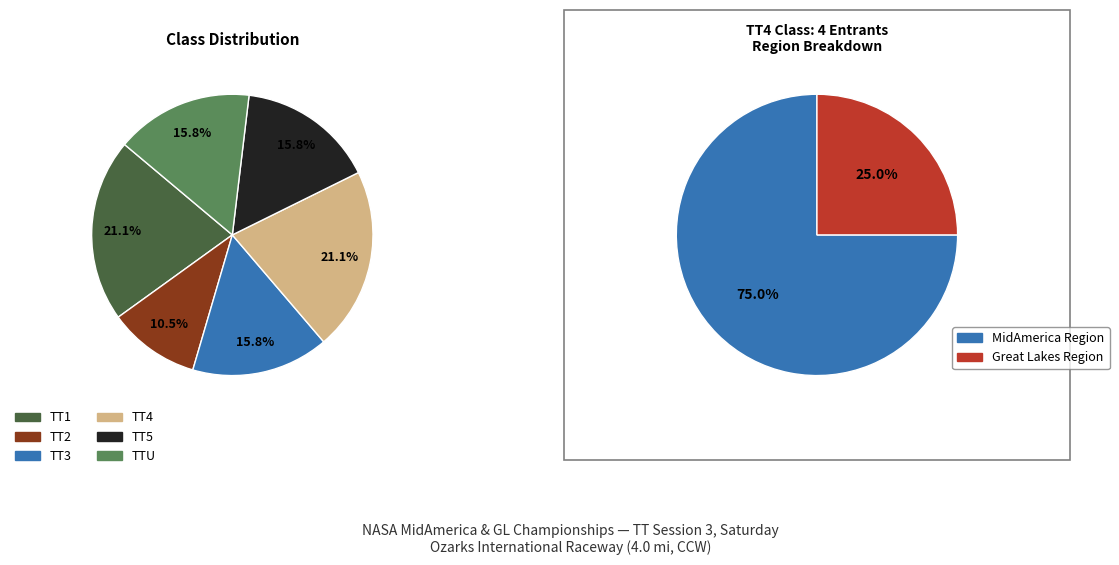

Is there any slice that represents more than half of the pie?

No